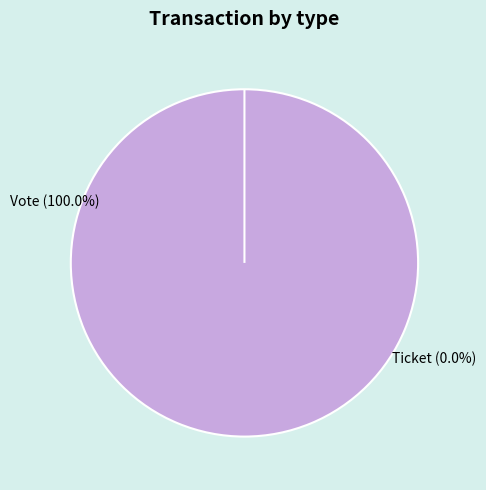

To the nearest percent, what is the average slice percentage?

50%